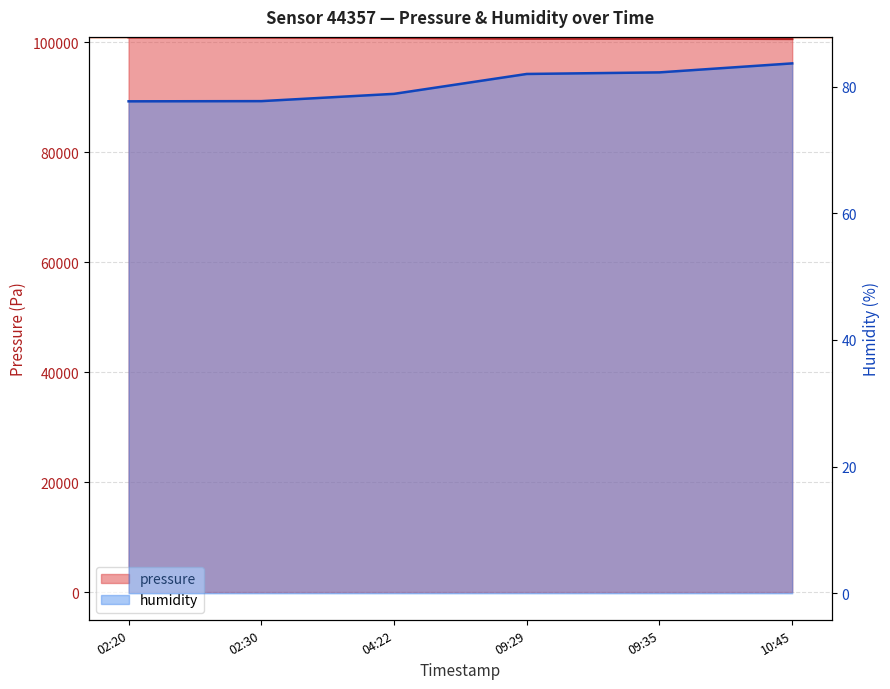

The humidity series shows 17.9 at 10:45. True or false?

False